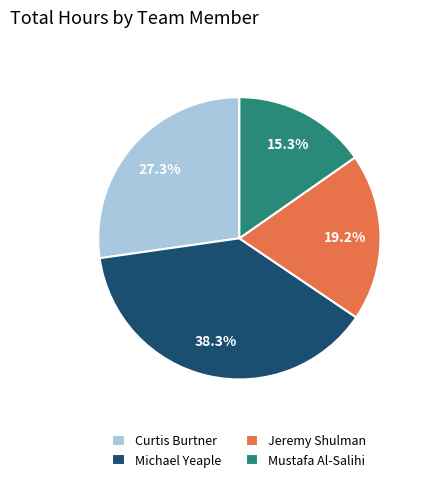

True or false: Michael Yeaple accounts for 25% of the total.

False